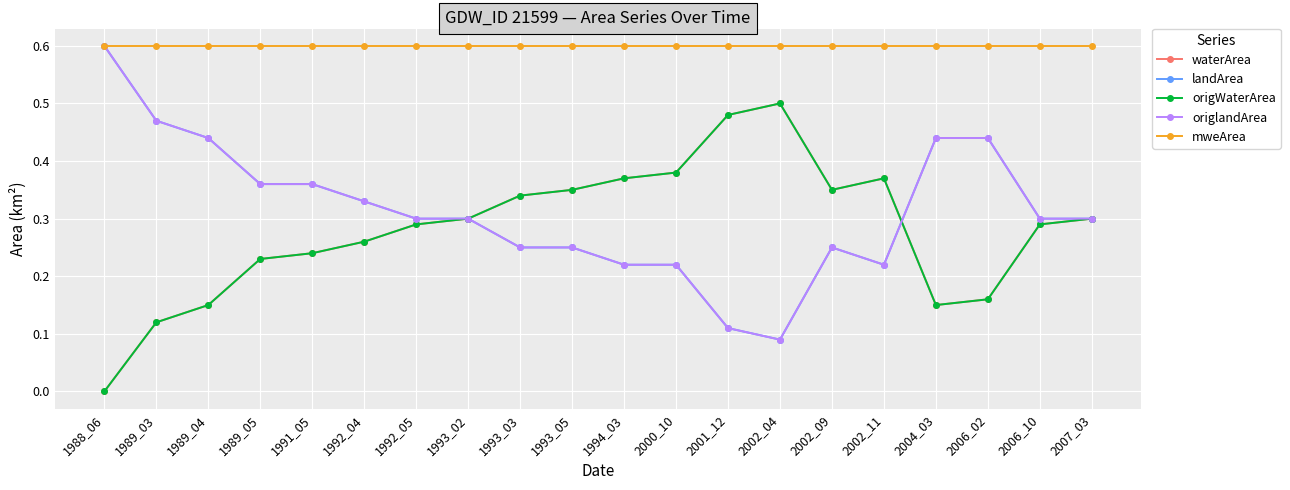

What is the lowest value of the landArea series?

0.1